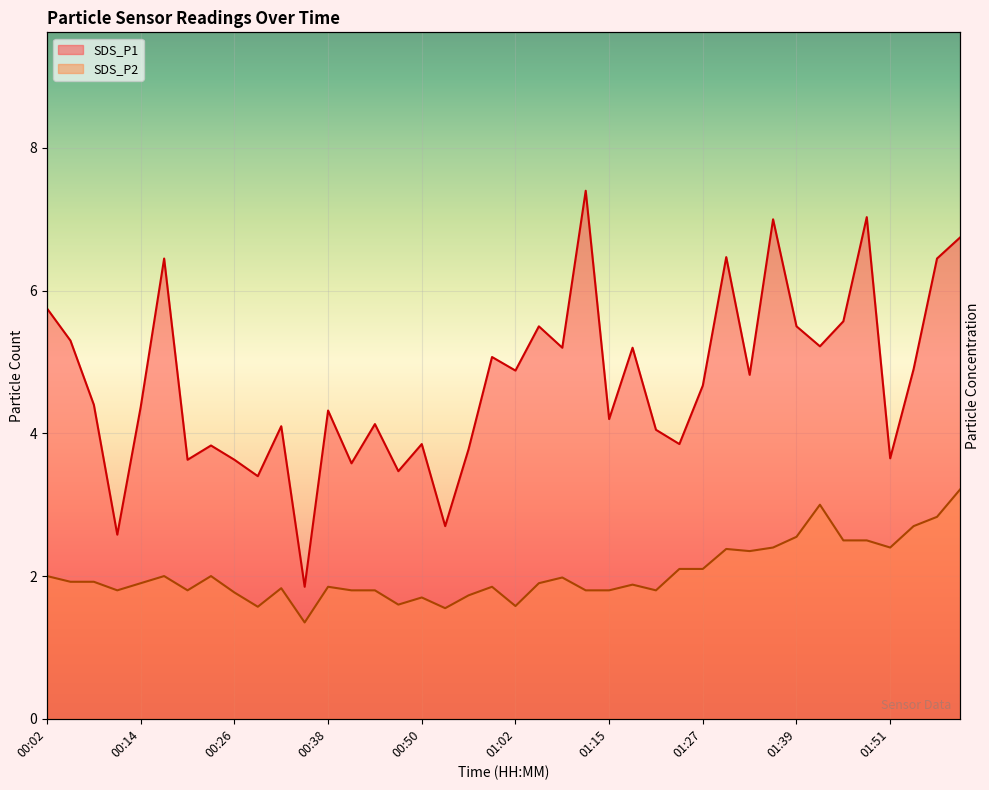

Where is SDS_P2 nearest to the value 2?

00:02